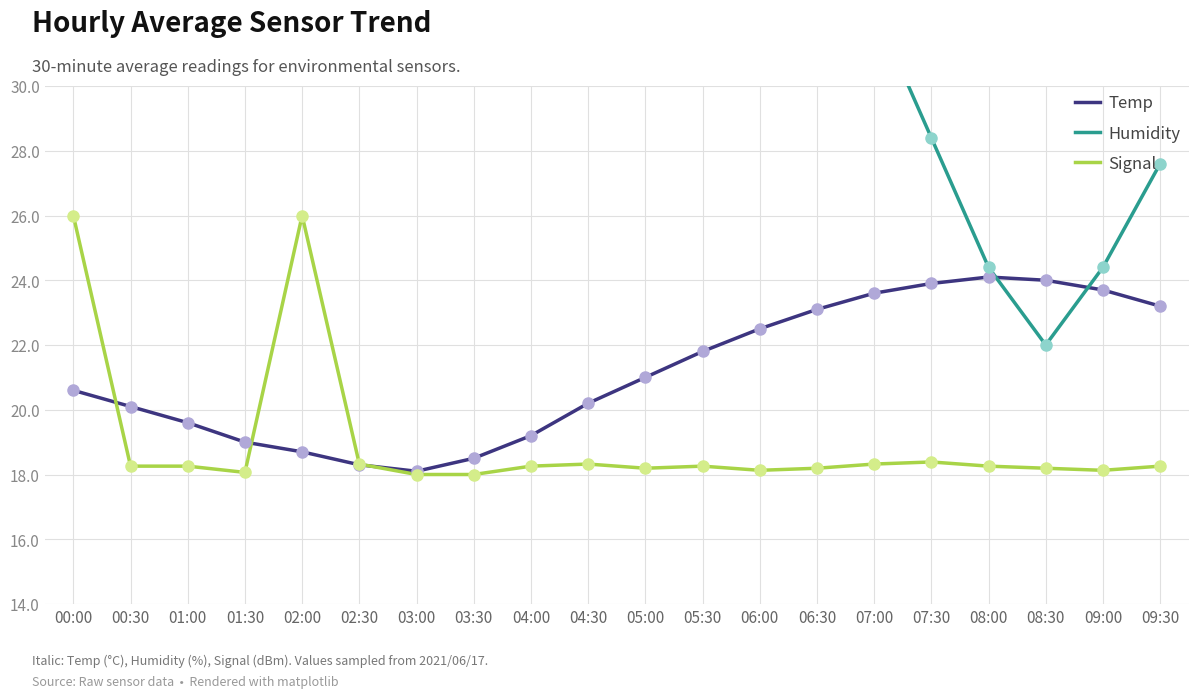

Which series changed the most between 04:00 and 08:00?

Humidity